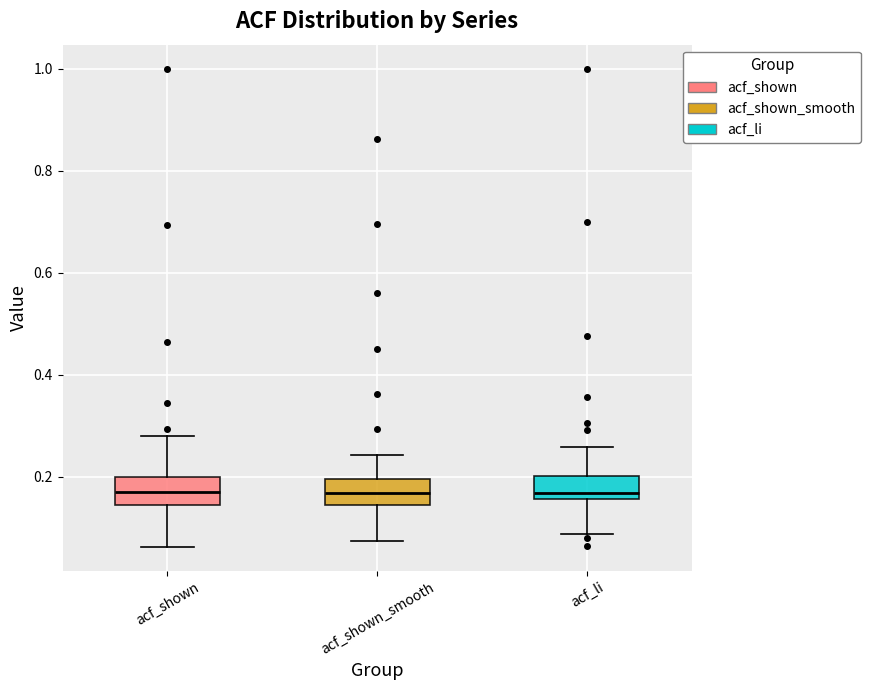

Reading left to right, read every box against the y-axis: the position of its median line, the range the box covers, and the ends of its whiskers. The values are not printed on the chart, so give them approximately, as read against the axis.

acf_shown: median 0.18, box 0.14 to 0.20, whiskers 0.06 to 0.28
acf_shown_smooth: median 0.16, box 0.14 to 0.20, whiskers 0.08 to 0.24
acf_li: median 0.16 (just above the box's lower edge), box 0.16 to 0.20, whiskers 0.08 to 0.26